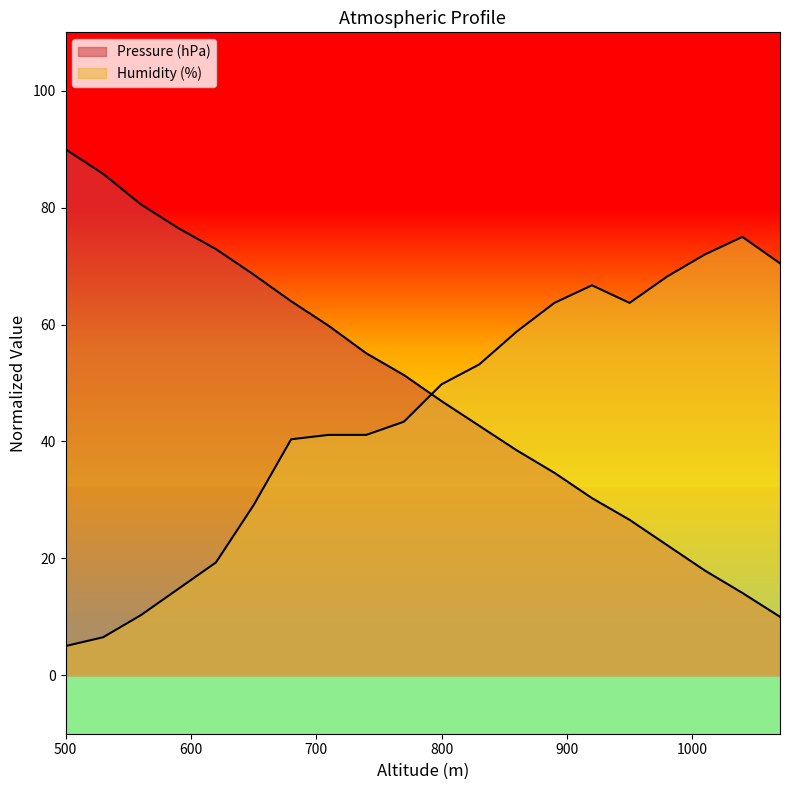

True or false: Humidity (%) and Pressure (hPa) intersect in this chart.

True